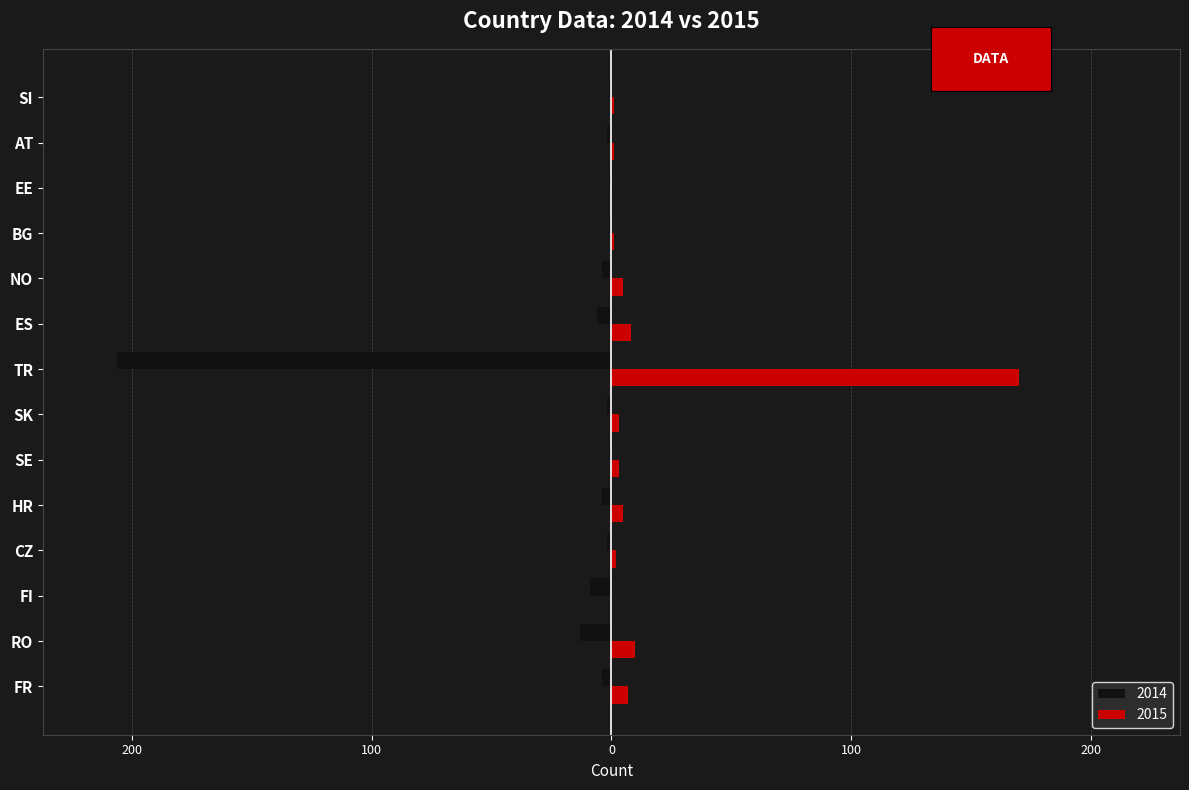

What is the difference between the 2015 values at CZ and FR?

5